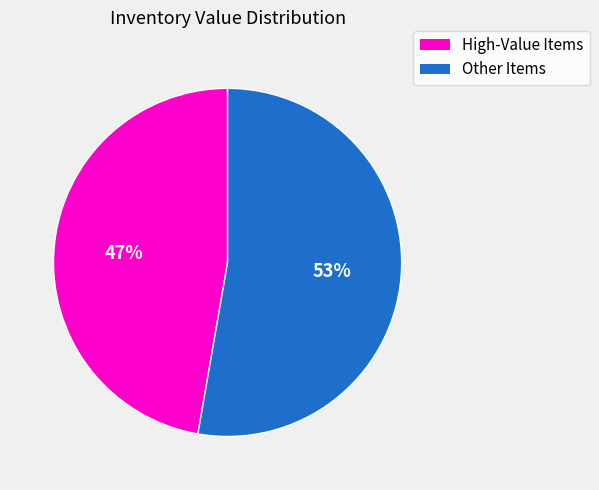

To the nearest percent, what is the average slice percentage?

50%